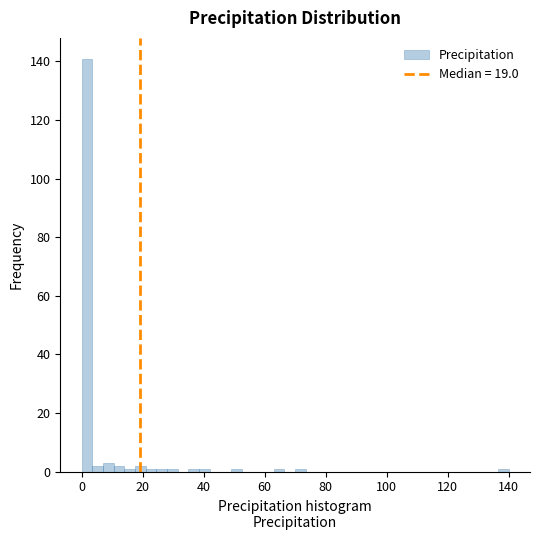

Read against the x-axis, roughly where is the centre of the tallest bar?

2